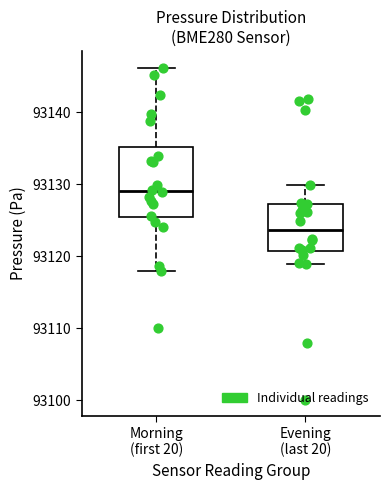

Comparing the boxes themselves (not the whiskers), which one is the tallest?

Morning (first 20)